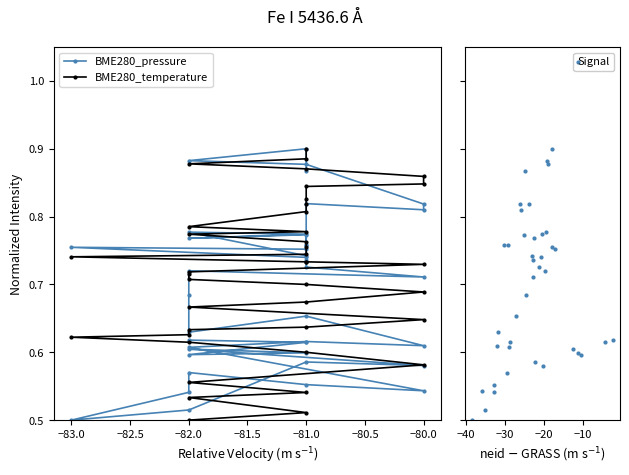

What is the total value across all series at −82.0?

2.6